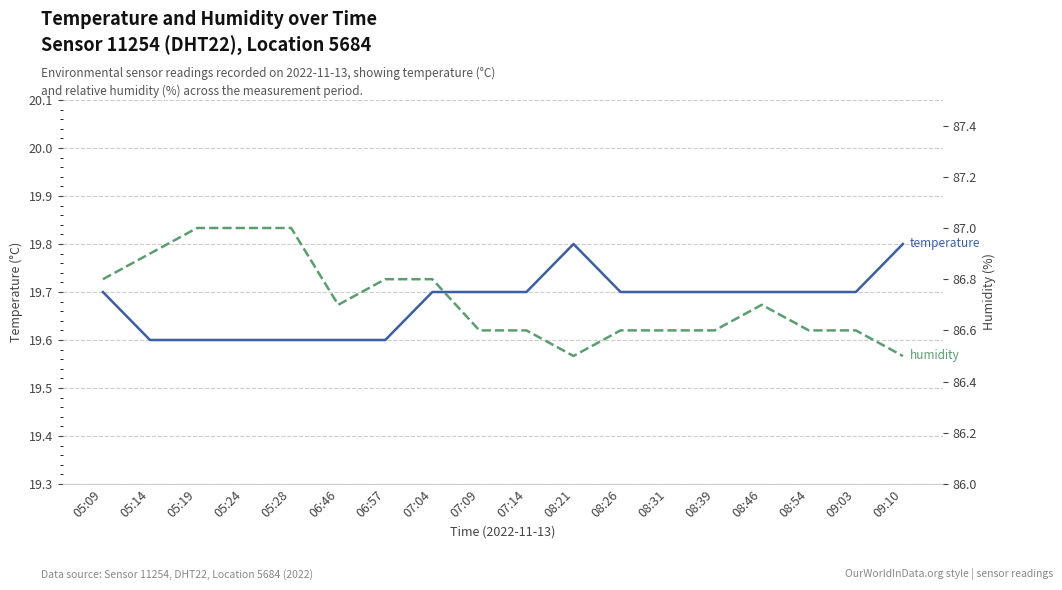

Rank the categories by humidity value from lowest to highest.

08:21, 09:10, 07:09, 07:14, 08:26, 08:31, 08:39, 08:54, 09:03, 06:46, 08:46, 05:09, 06:57, 07:04, 05:14, 05:19, 05:24, 05:28